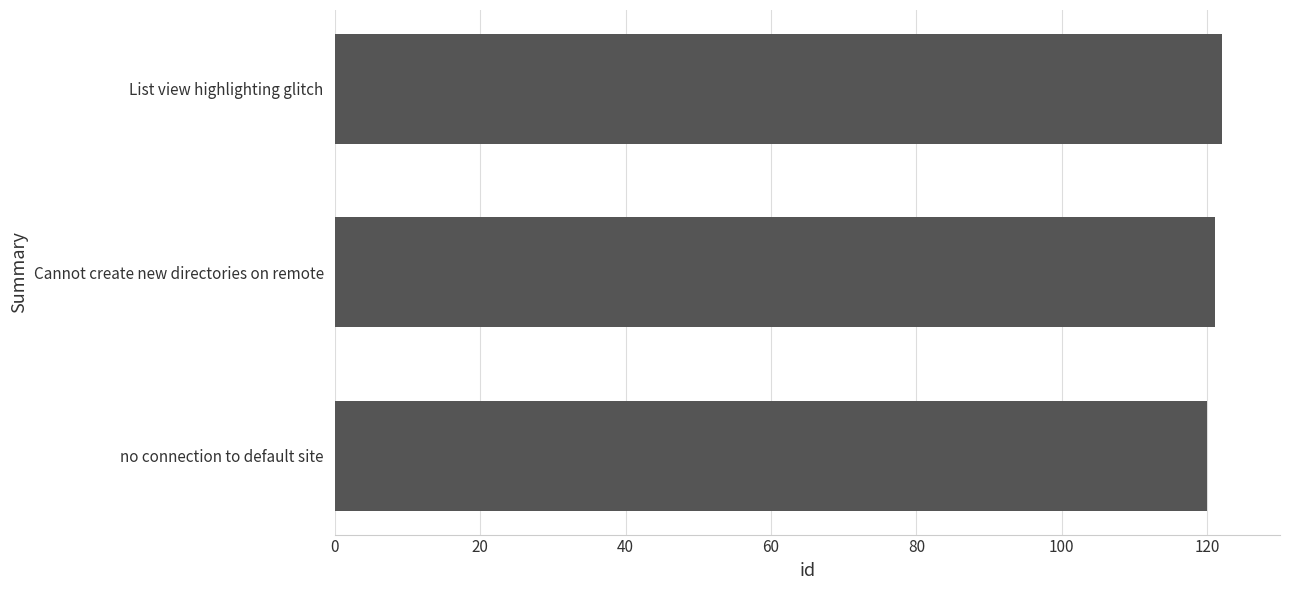

What is the average value?

121